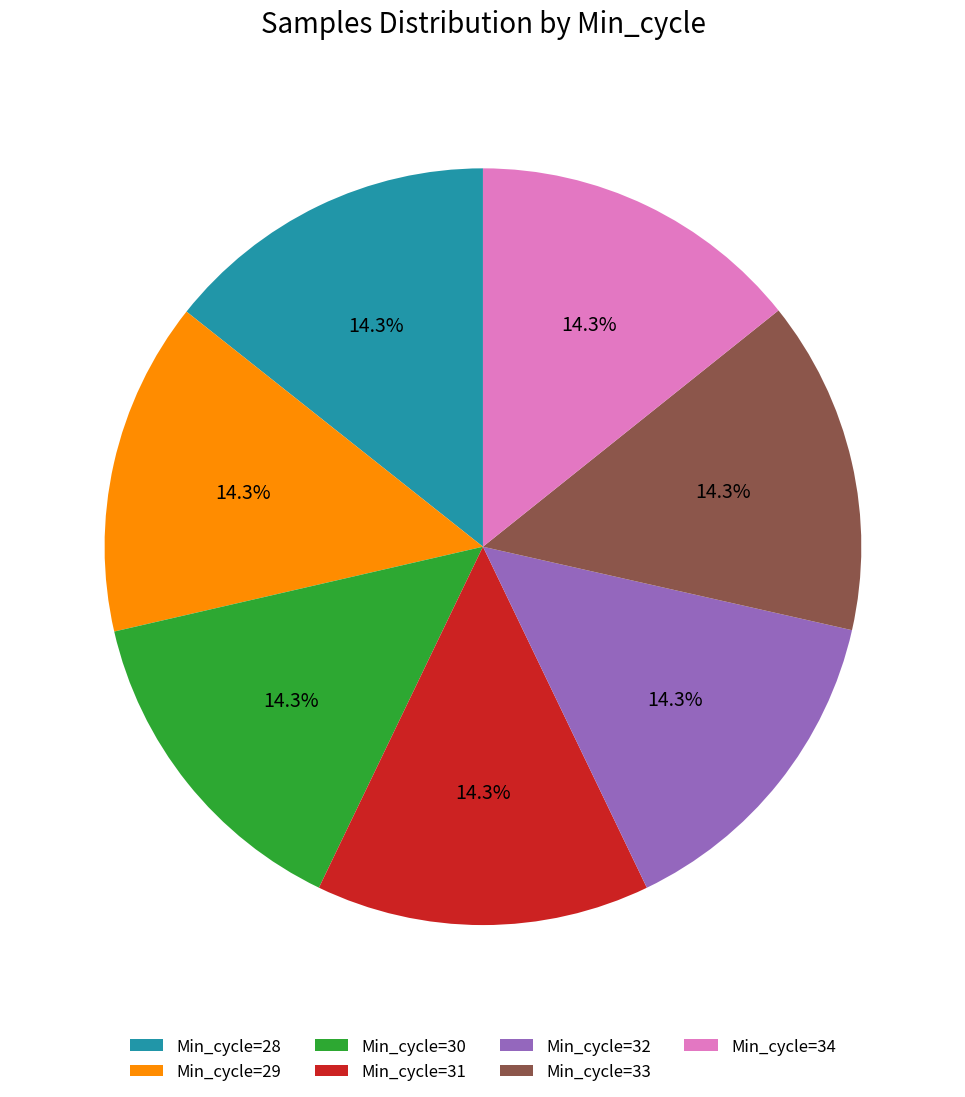

Is there a majority slice in this chart?

No